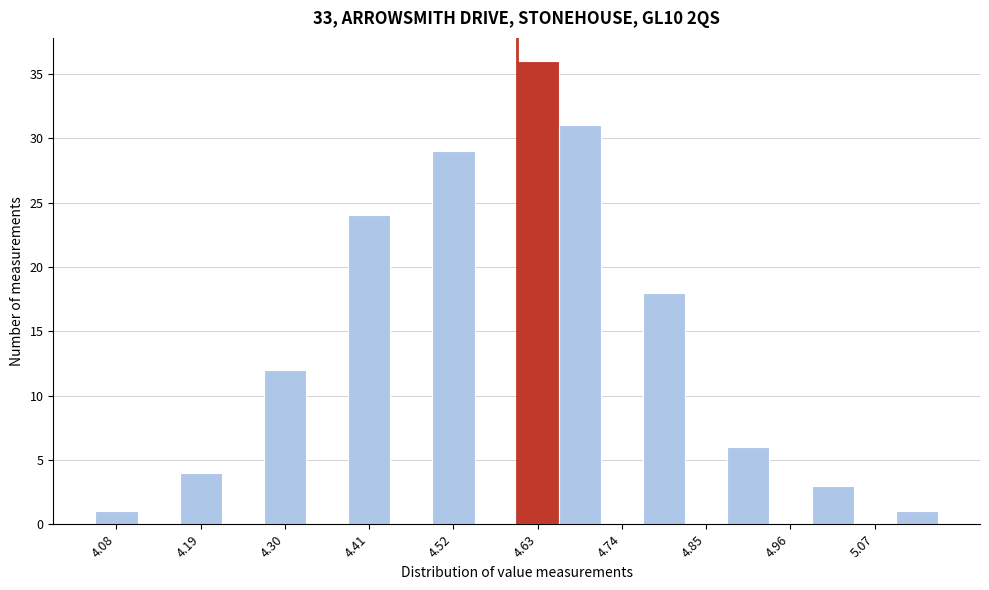

Read against the x-axis, roughly where is the centre of the tallest bar?

4.62